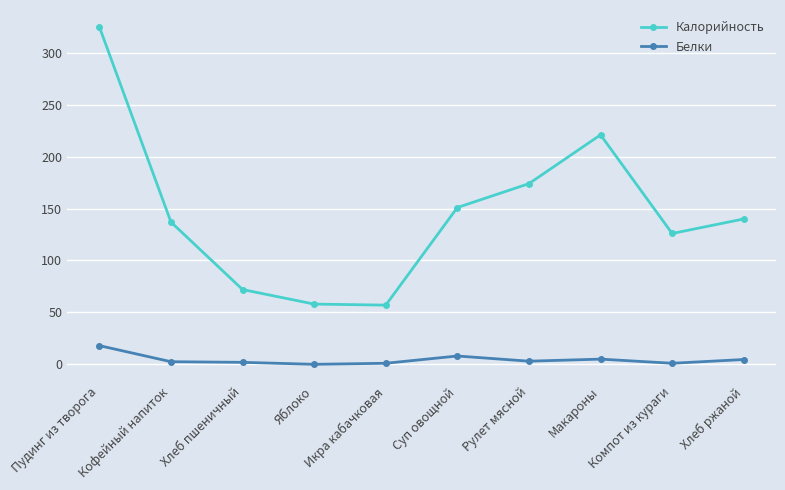

What is the average value of the Калорийность series?

146.1